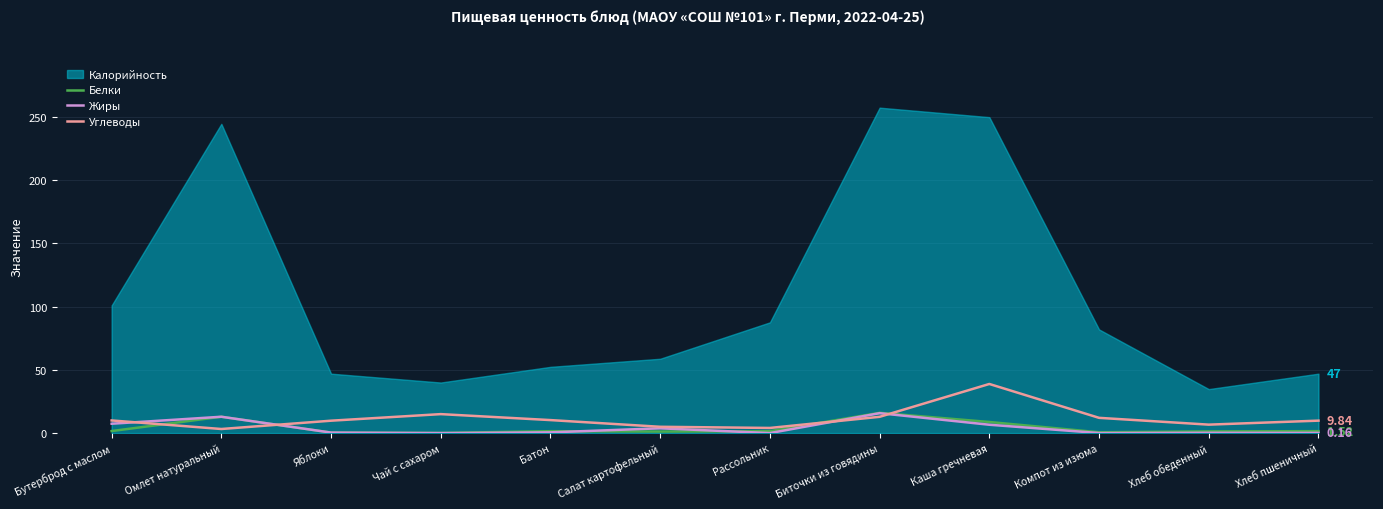

At which label is Калорийность closest to 146?

Бутерброд с маслом